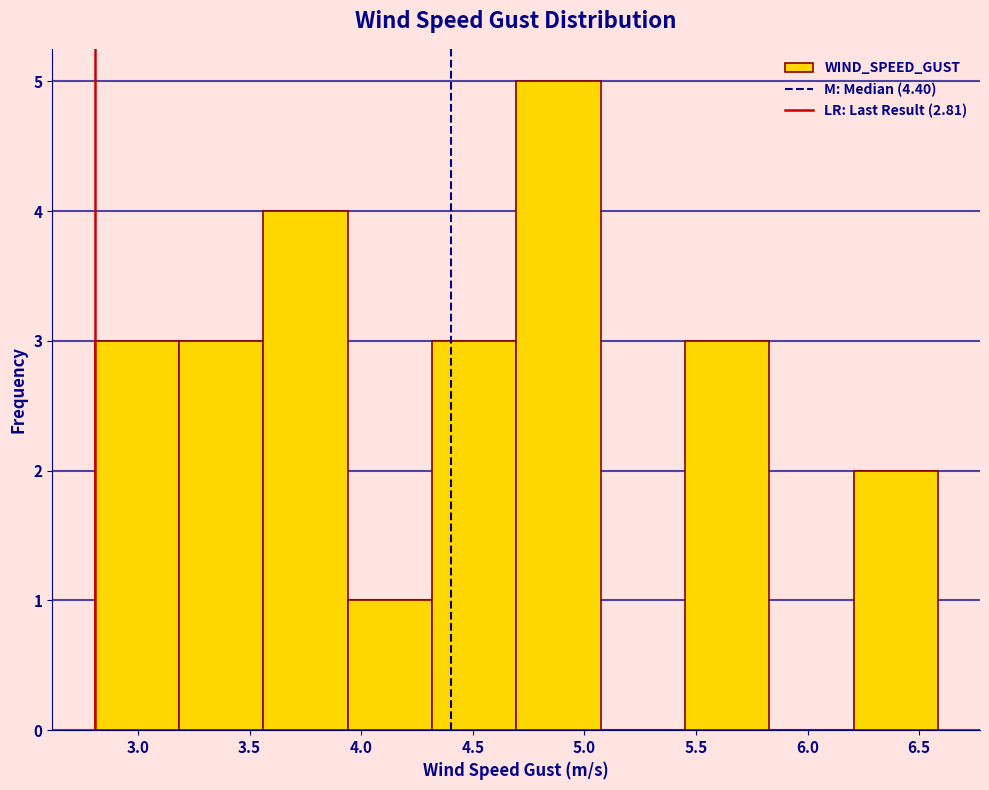

Reading left to right, transcribe this chart: for each bar, give the range it covers on the x-axis and its height. Neither the bar edges nor the heights are printed on the chart, so give them approximately, as read against the axes.

2.80 to 3.20: 3
3.20 to 3.55: 3
3.55 to 3.95: 4
3.95 to 4.30: 1
4.30 to 4.70: 3
4.70 to 5.05: 5
5.05 to 5.45: 0
5.45 to 5.85: 3
5.85 to 6.20: 0
6.20 to 6.60: 2